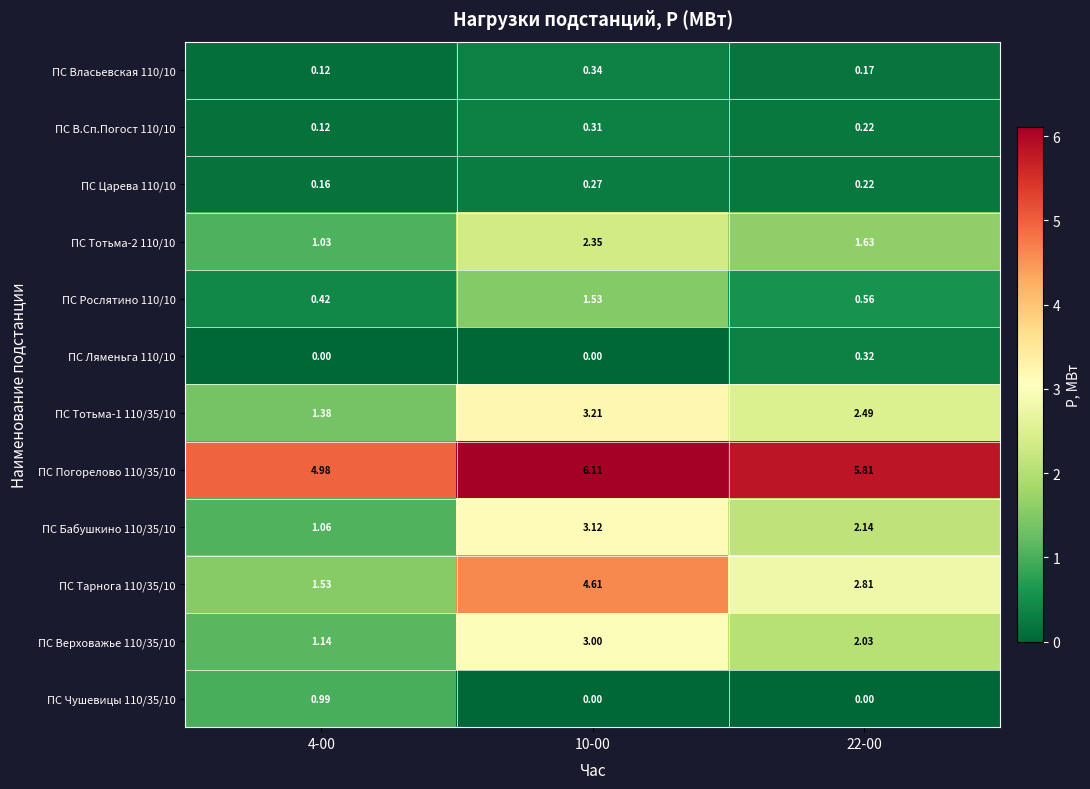

Is the value of ПС Тотьма-2 110/10 at 22-00 greater than the value of ПС Власьевская 110/10 at 22-00?

Yes